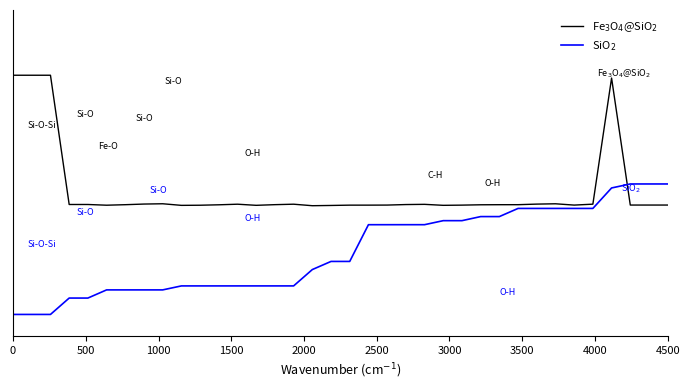

True or false: SiO$_2$ has more than 0 points higher than both neighbors.

False